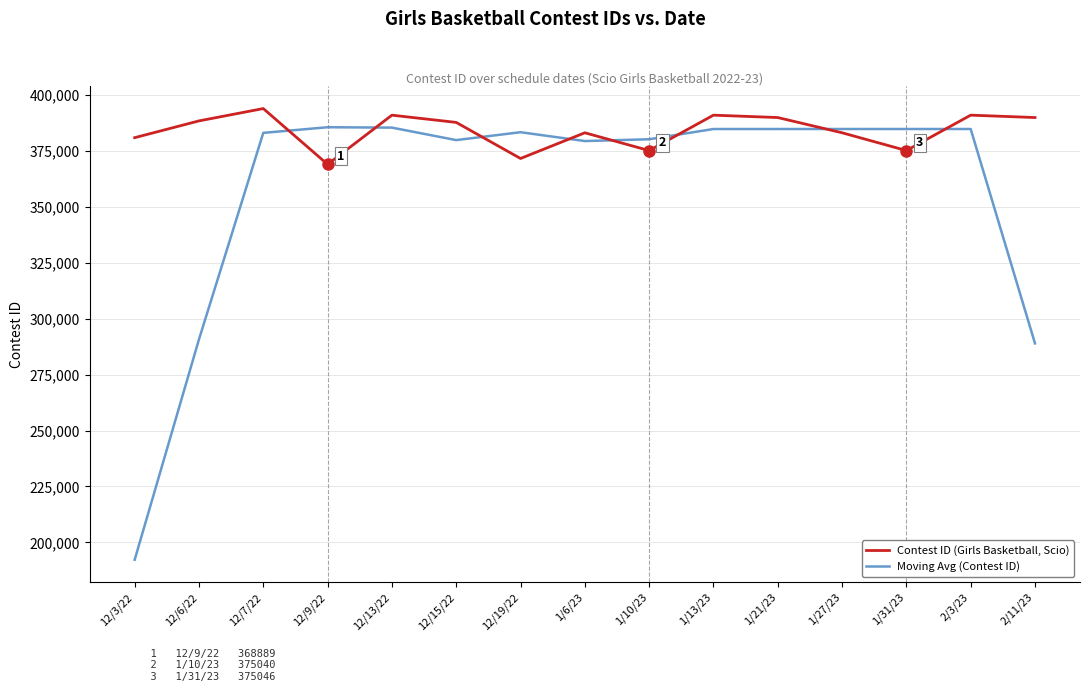

What is the minimum value shown in the chart?

192272.8